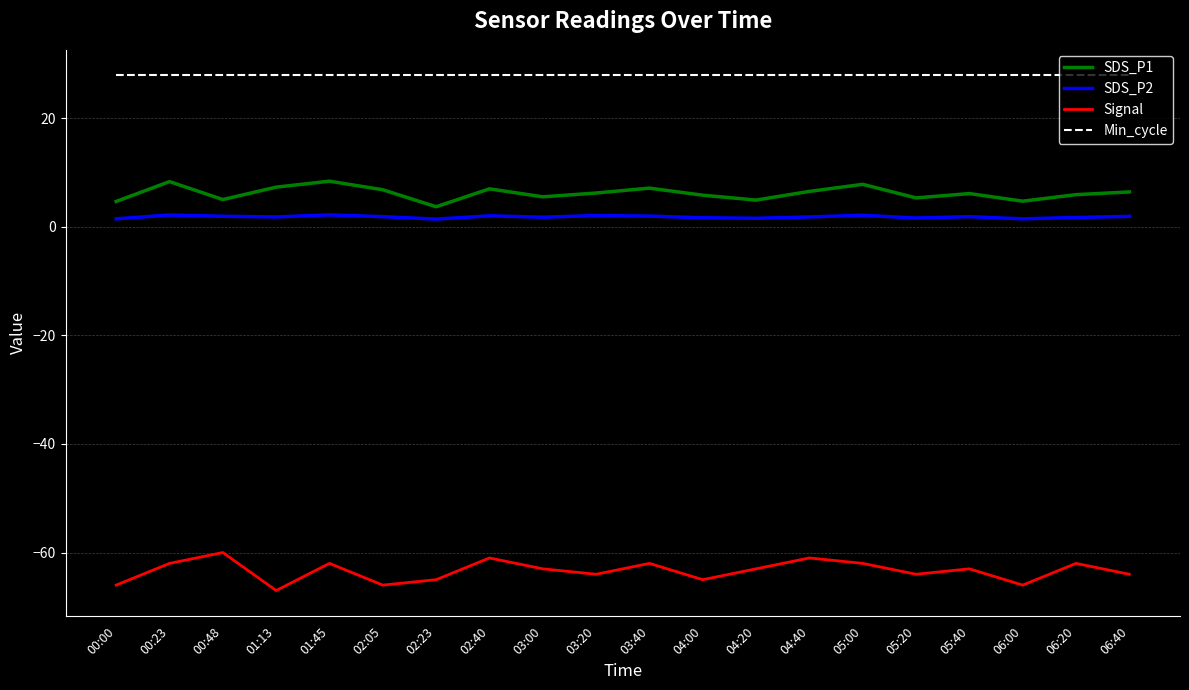

At 02:23, list the series in order from largest to smallest.

Min_cycle, SDS_P1, SDS_P2, Signal